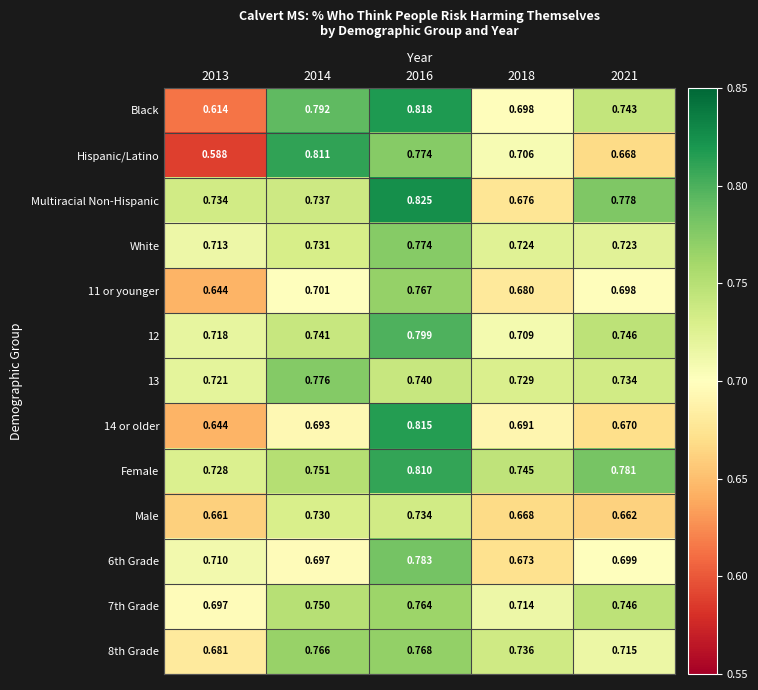

Is the value of 7th Grade at 2018 greater than the value of Multiracial Non-Hispanic at 2016?

No